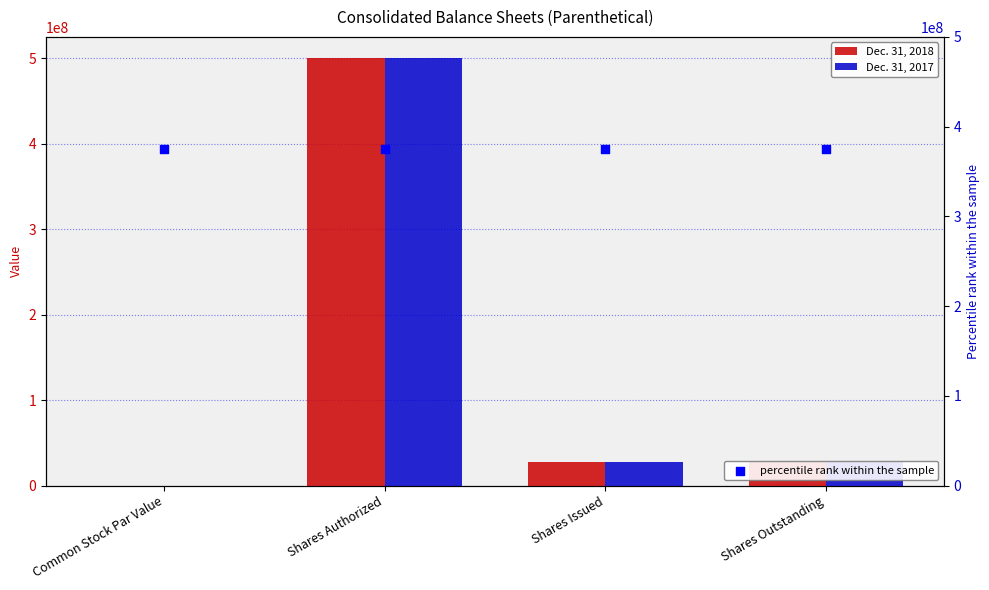

Which series has the largest total across all categories?

Dec. 31, 2018